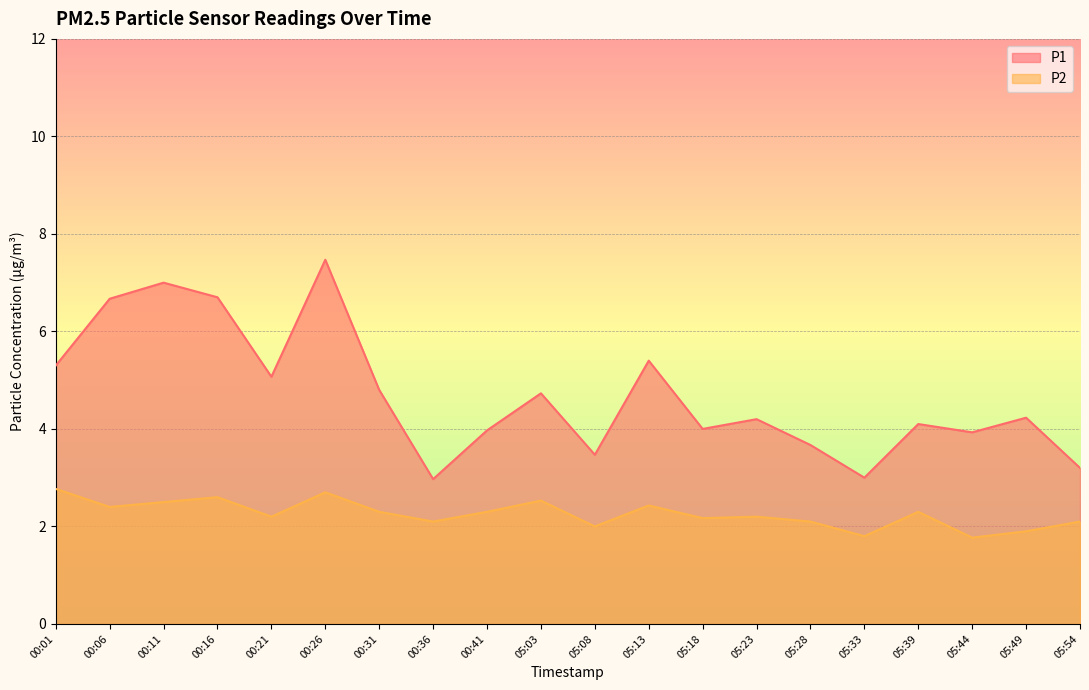

How many lines are shown in the chart?

2